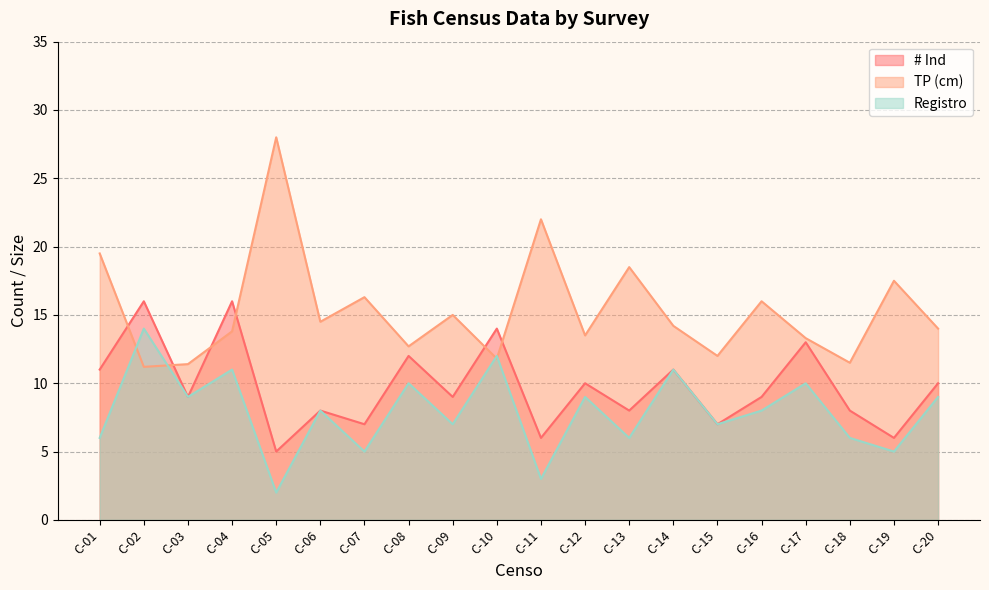

True or false: Registro has more than 1 points higher than both neighbors.

True